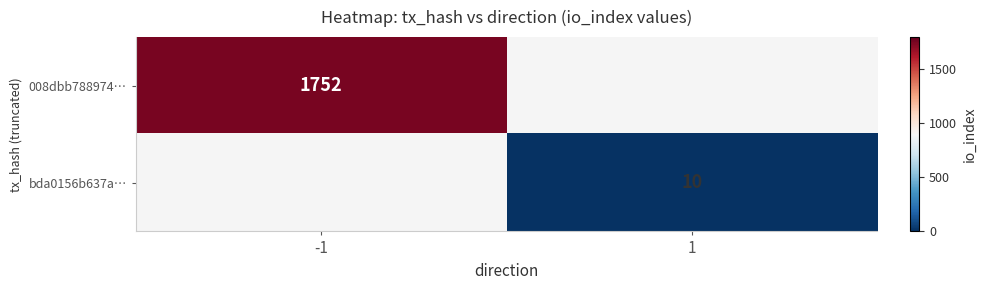

The value of 008dbb788974… at -1 is 1752. True or false?

True